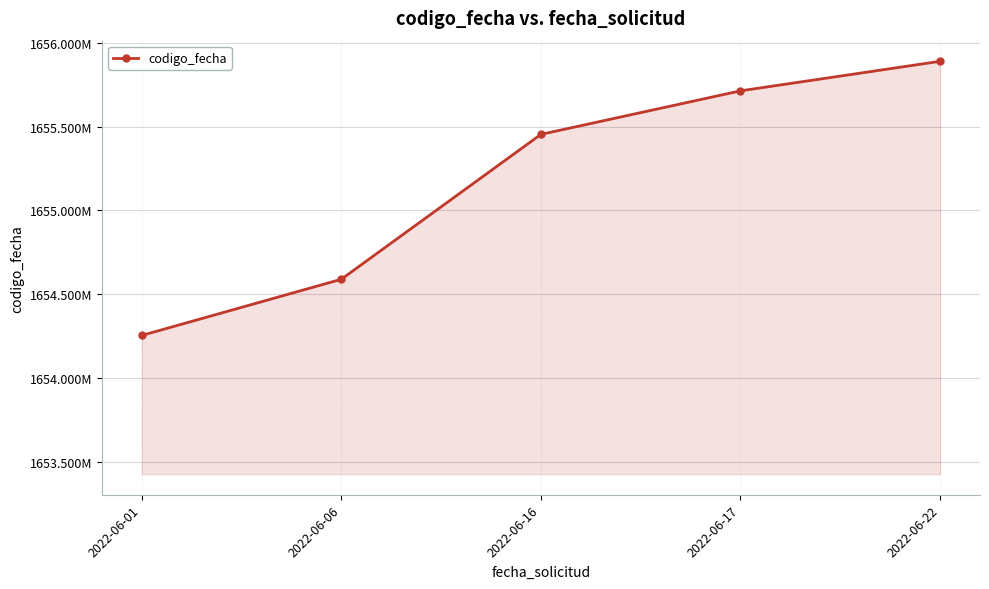

Rank the categories by value from highest to lowest.

2022-06-22, 2022-06-17, 2022-06-16, 2022-06-06, 2022-06-01